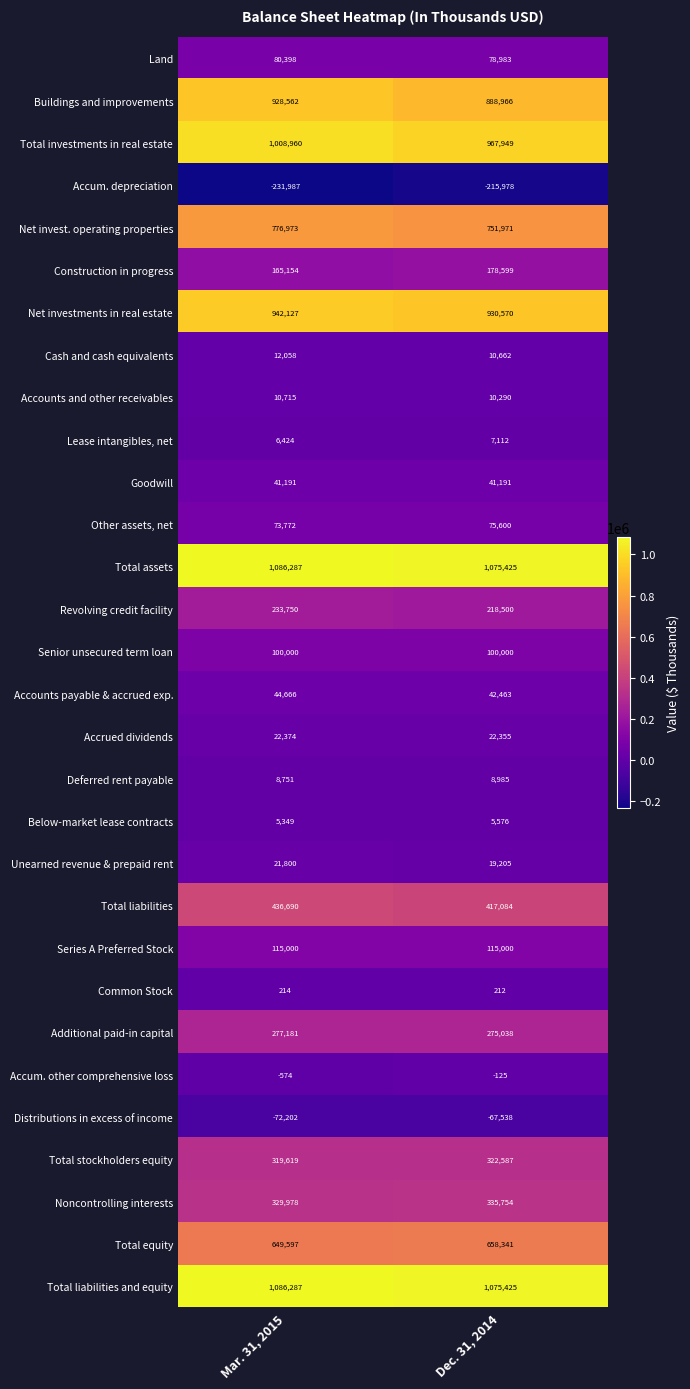

What is the difference between the highest and lowest values at Dec. 31, 2014?

1291403